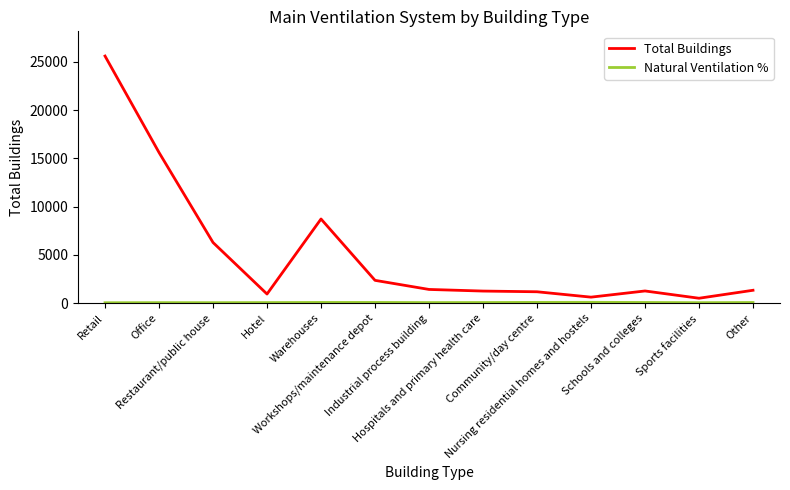

What is the maximum value for Total Buildings?

25593